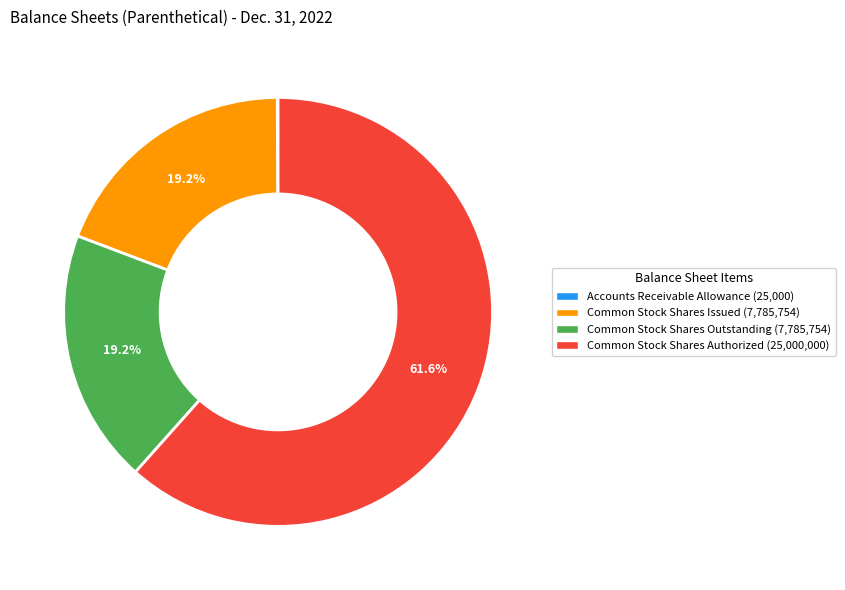

What is the largest slice in the pie chart?

Common Stock Shares Authorized